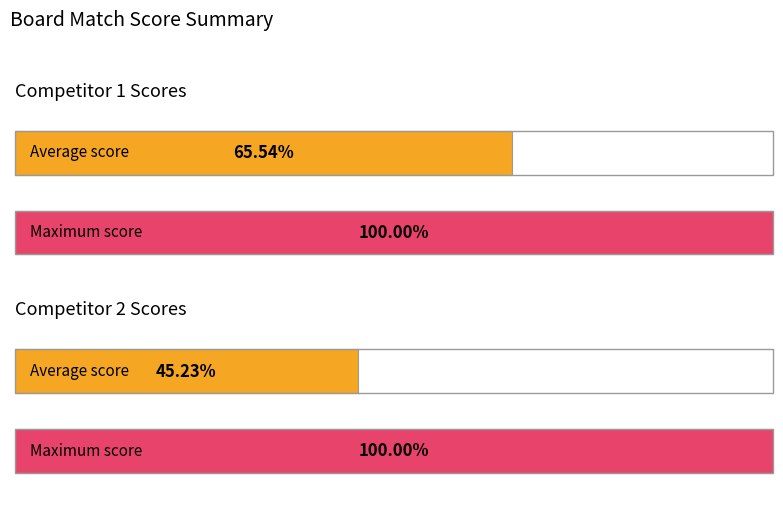

Are the bars horizontal?

Yes